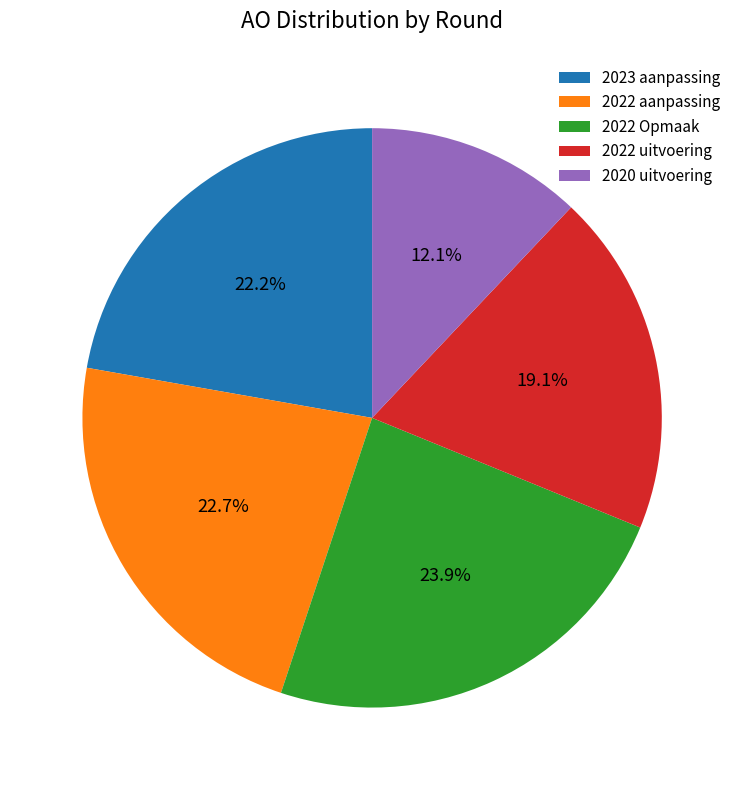

How many segments does this pie chart have?

5